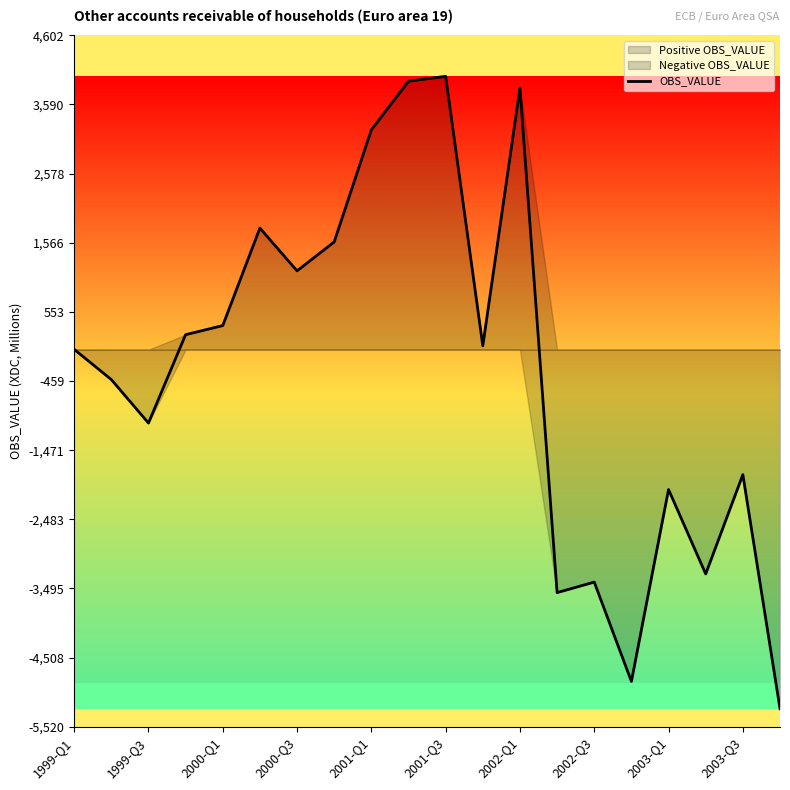

How many positive values are there?

11